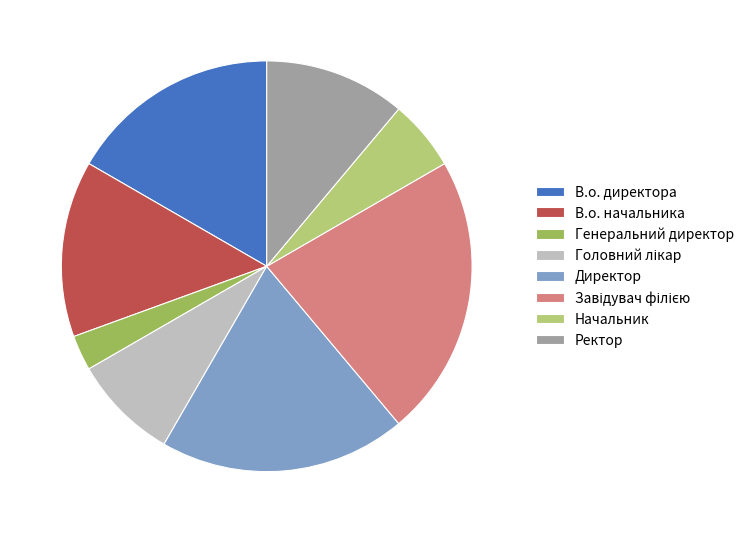

How many segments does this pie chart have?

8